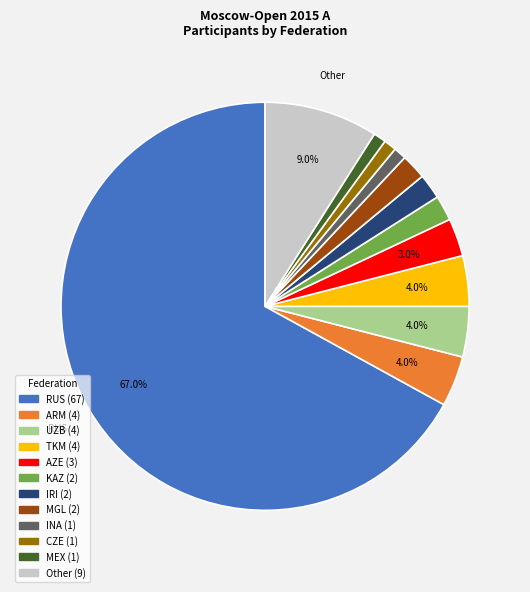

Does any single category account for the majority?

Yes